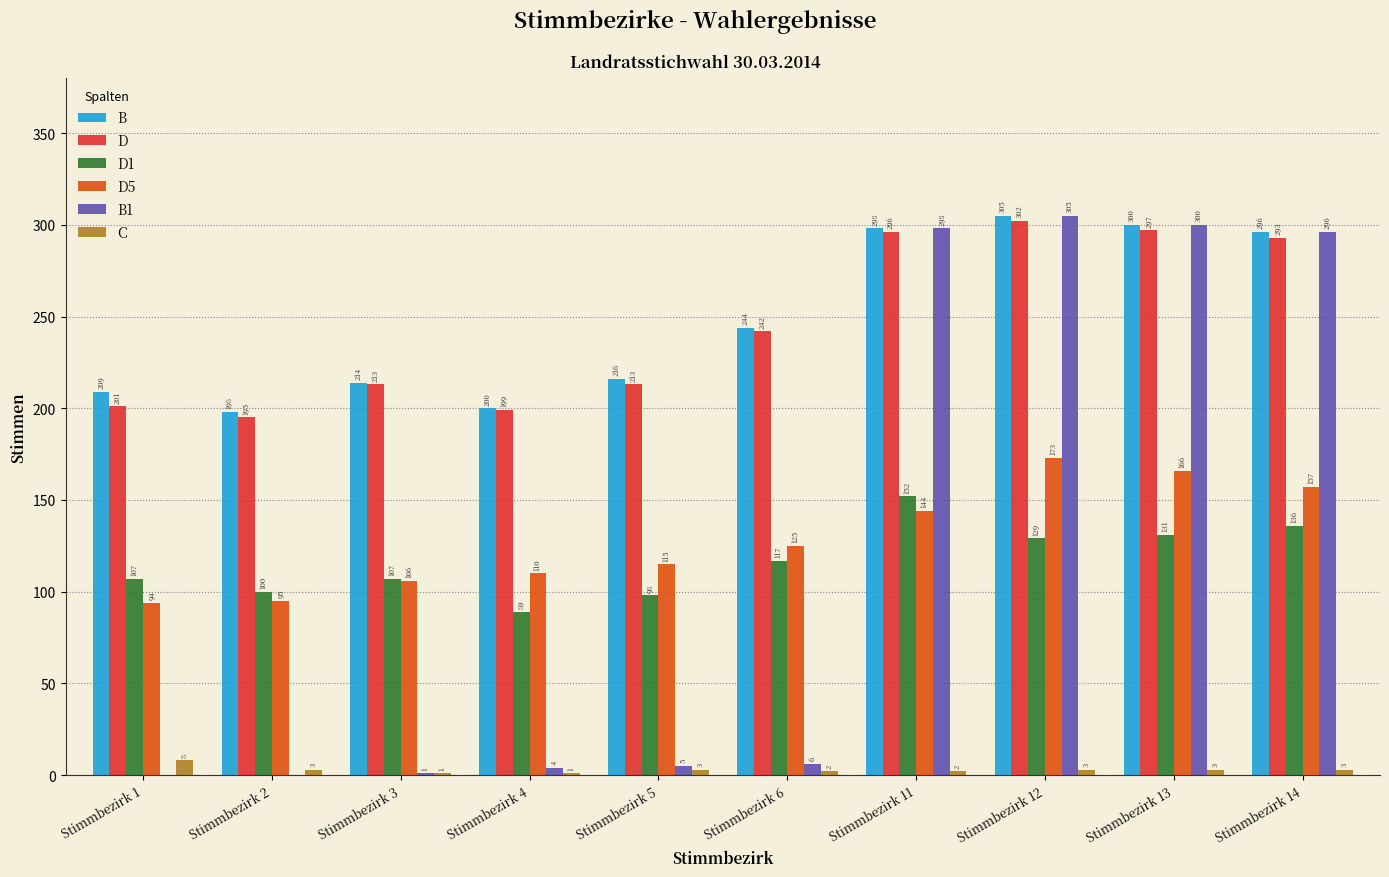

What are all the series names shown in the legend?

B, D, D1, D5, B1, C